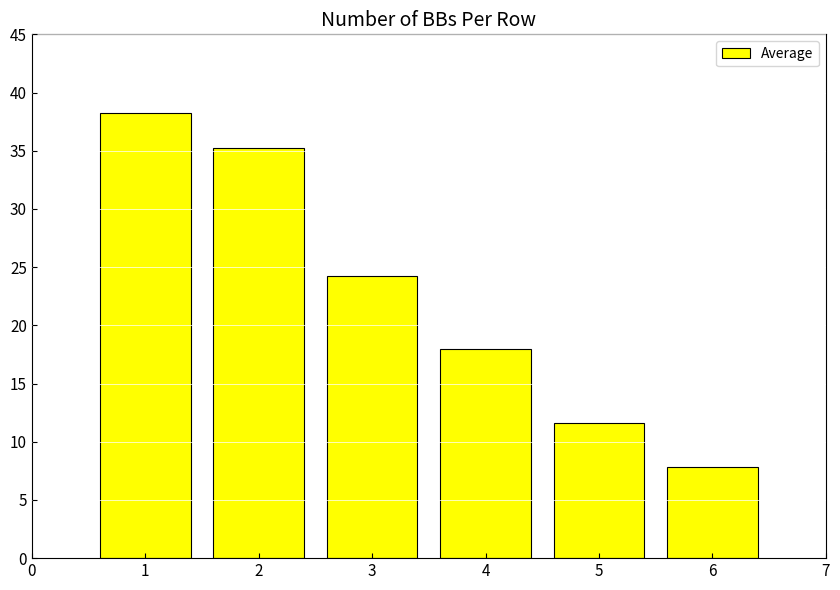

True or false: the data shows 24.2 at 3.

True